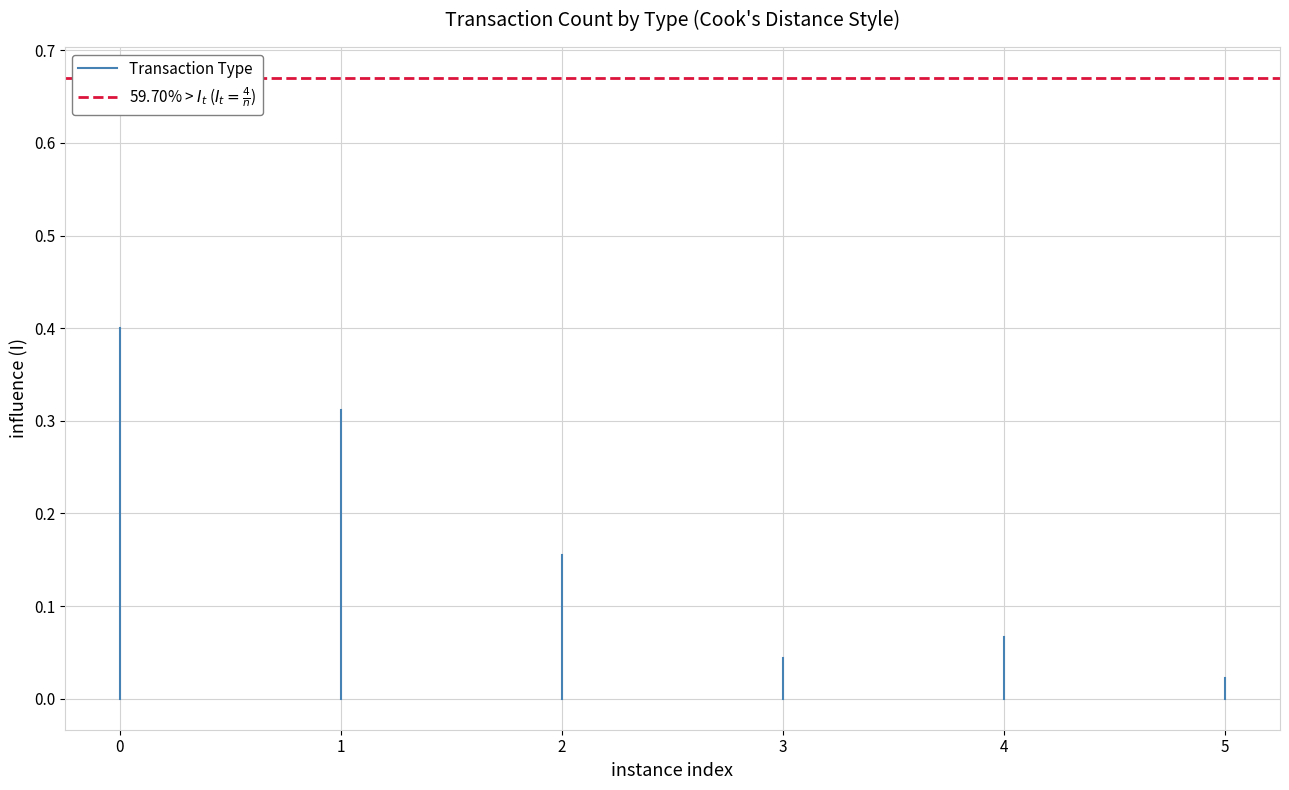

Which series has the largest total across all categories?

59.70% > $I_t$ ($I_t = \frac{4}{n}$)